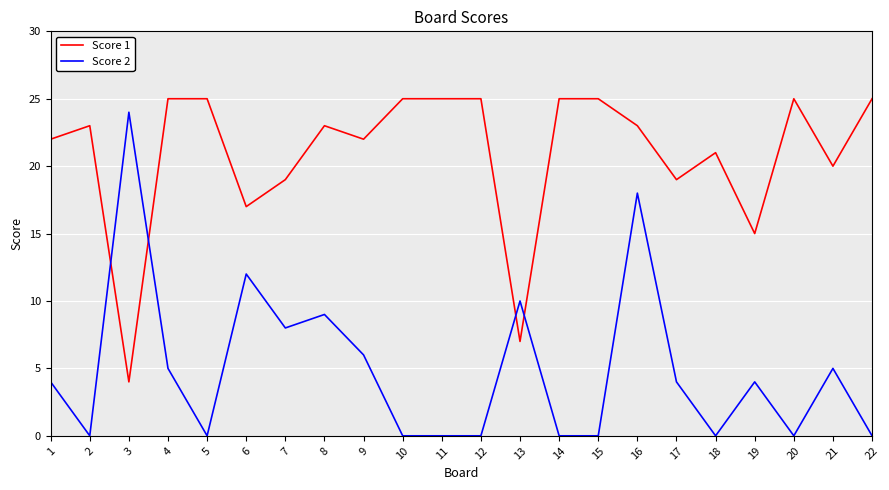

Where is Score 1 nearest to the value 14?

19